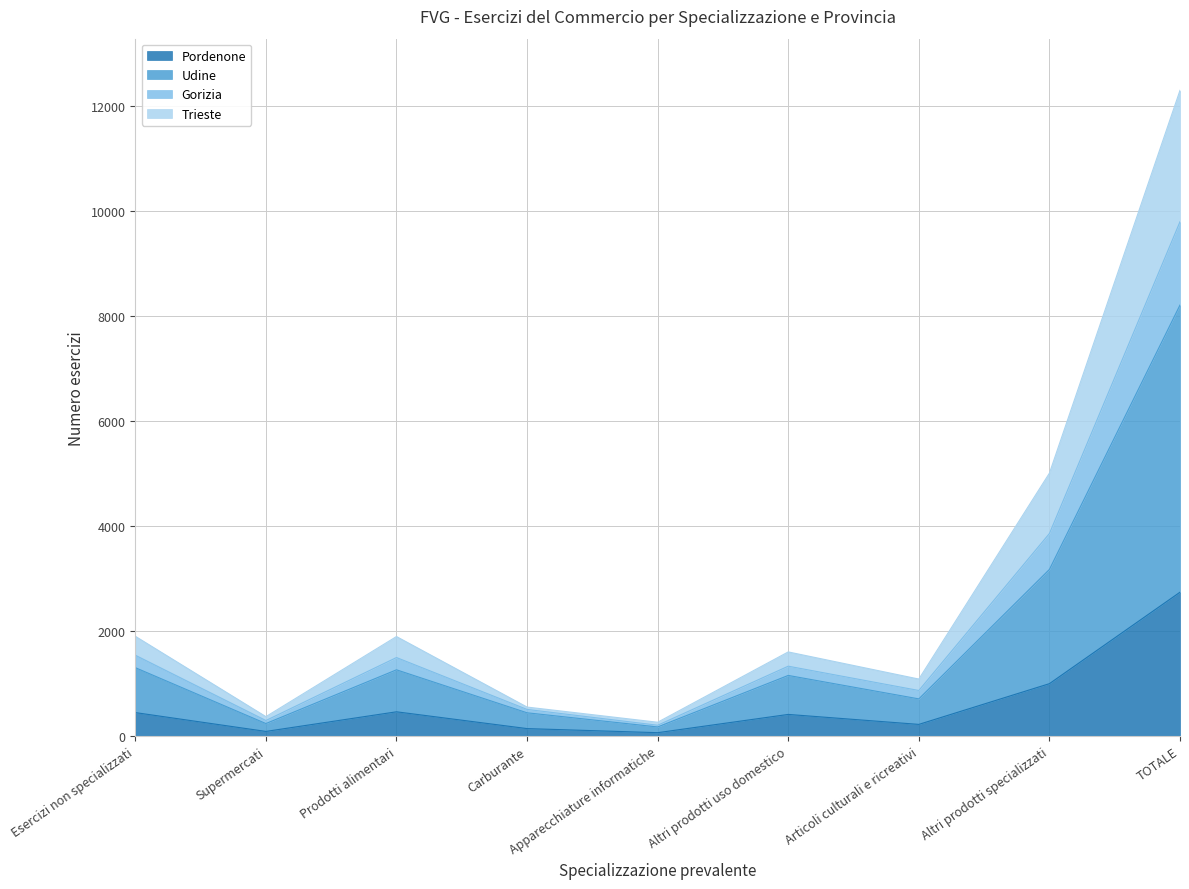

What is the label of the 7th point from the right?

Prodotti alimentari